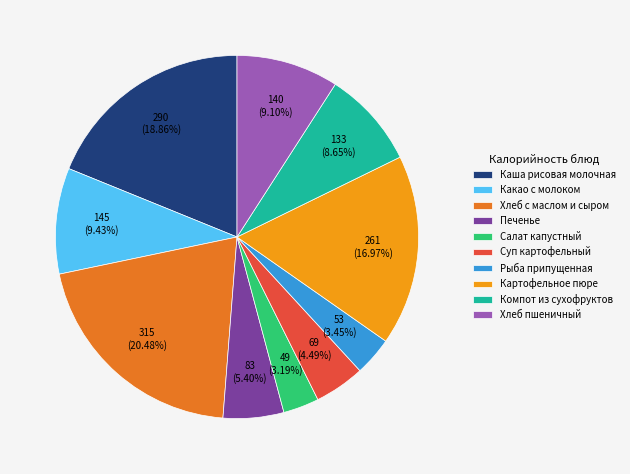

How many segments does this pie chart have?

10